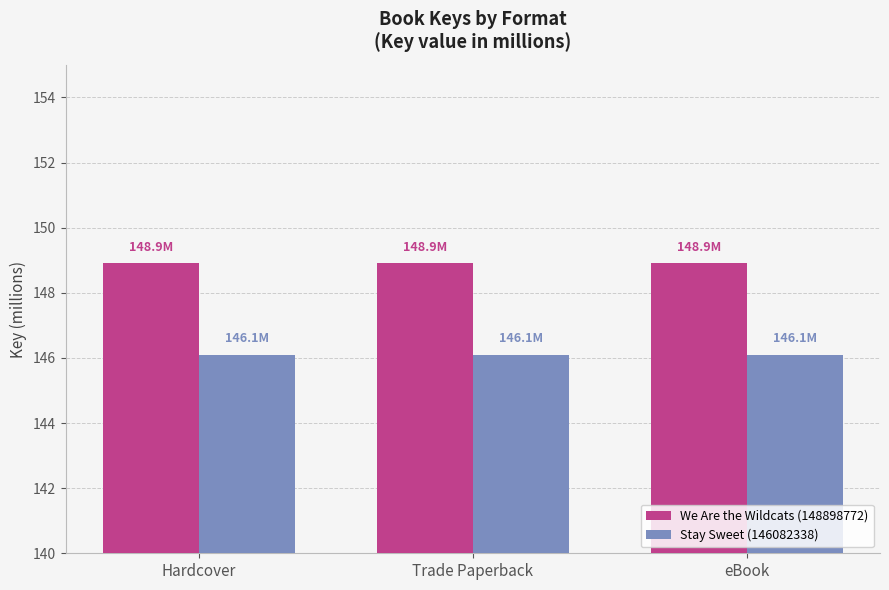

How many bars are there in total?

6